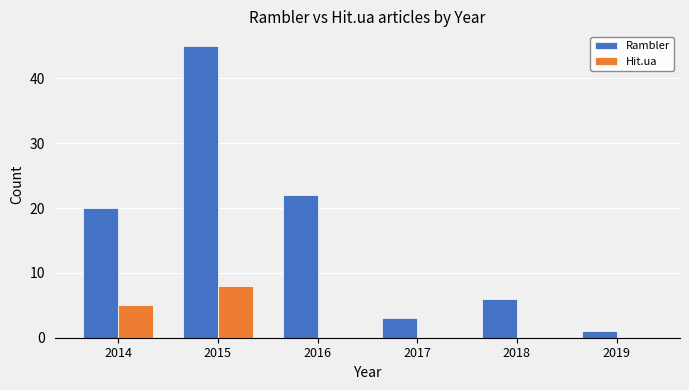

At which category is the sum across all series the highest?

2015